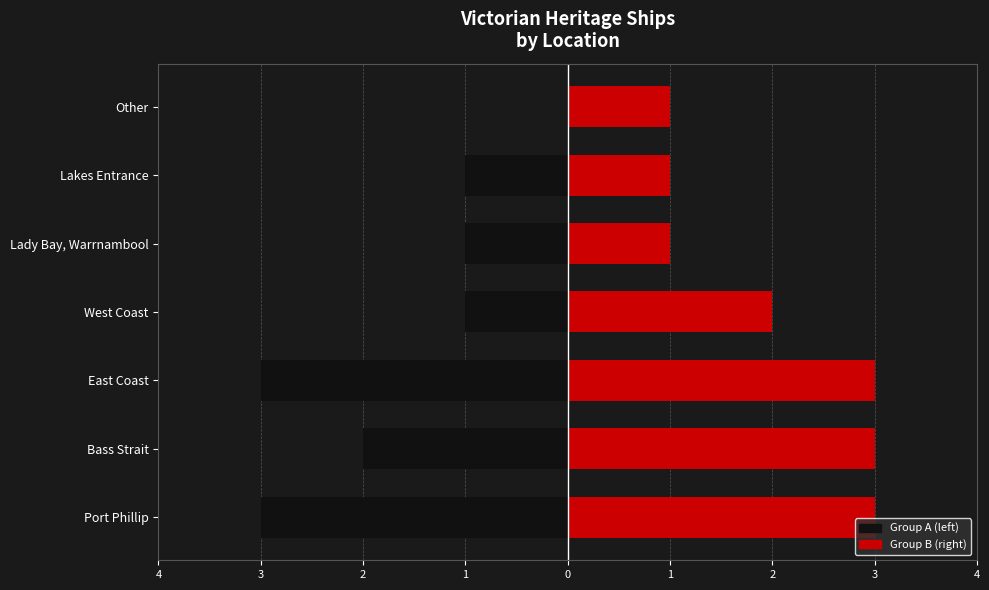

Reading left to right, what are all the values shown in this chart?

Group A (left): -3	-2	-3	-1	-1	-1	0
Group B (right): 3	3	3	2	1	1	1